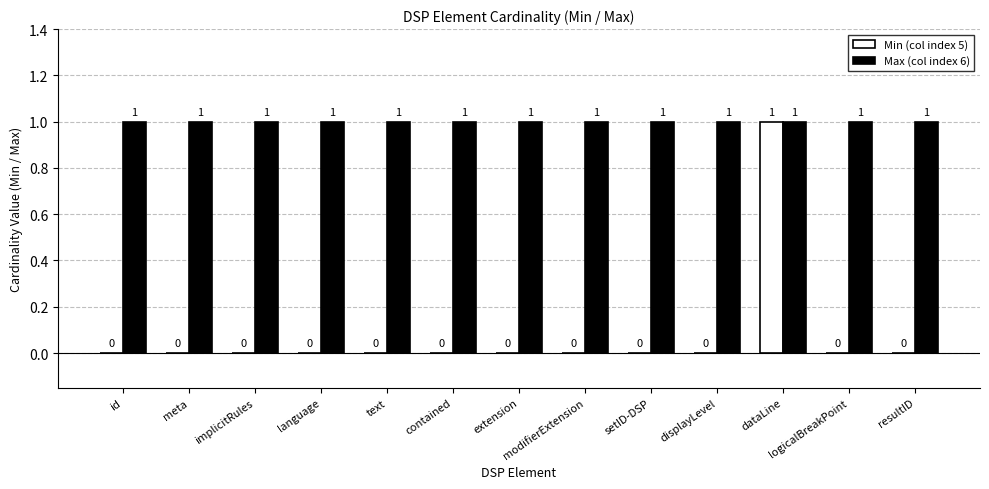

At which category is the sum across all series the highest?

dataLine